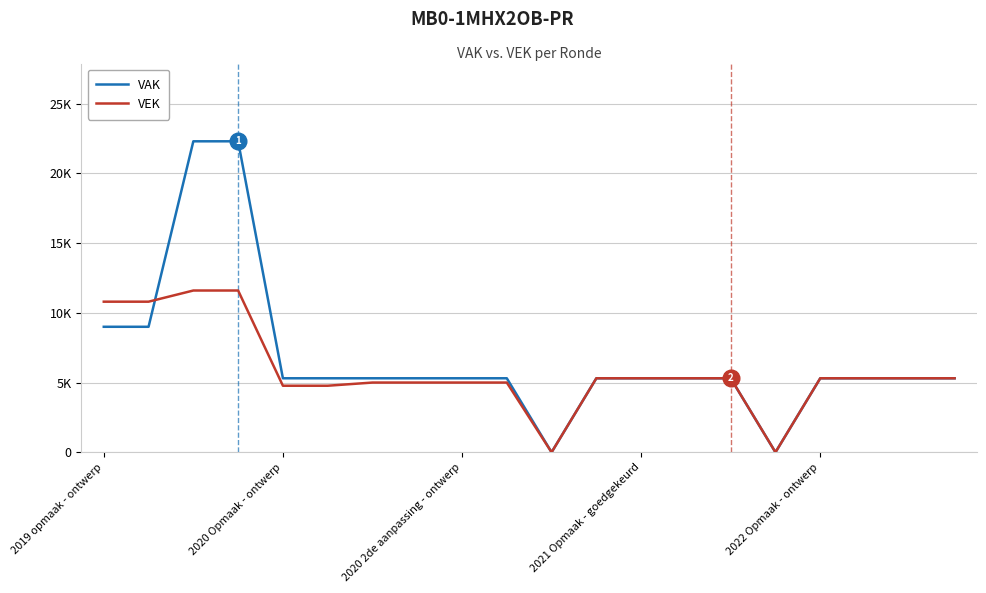

What are all the series names shown in the legend?

VAK, VEK